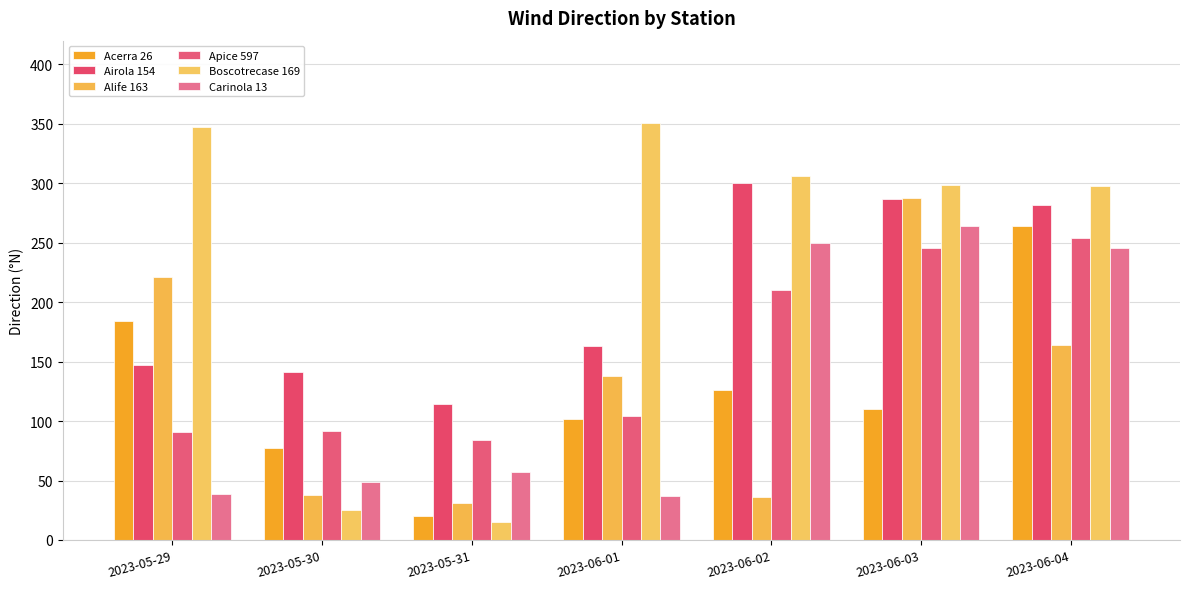

What is the difference between the second highest and minimum values in the Boscotrecase 169 series?

332